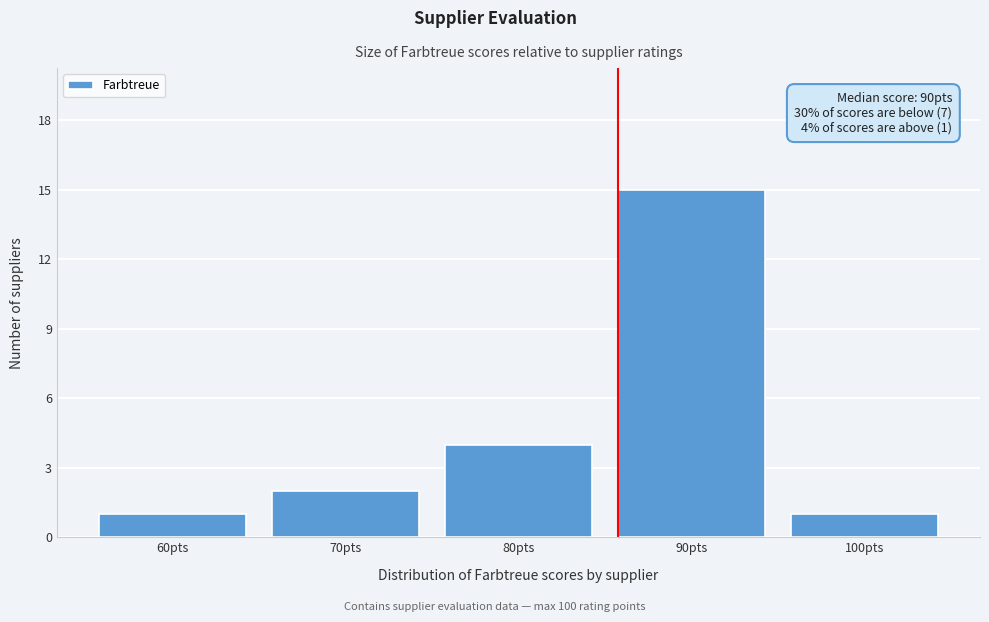

Reading right to left, what are all the values shown in this chart?

1	15	4	2	1